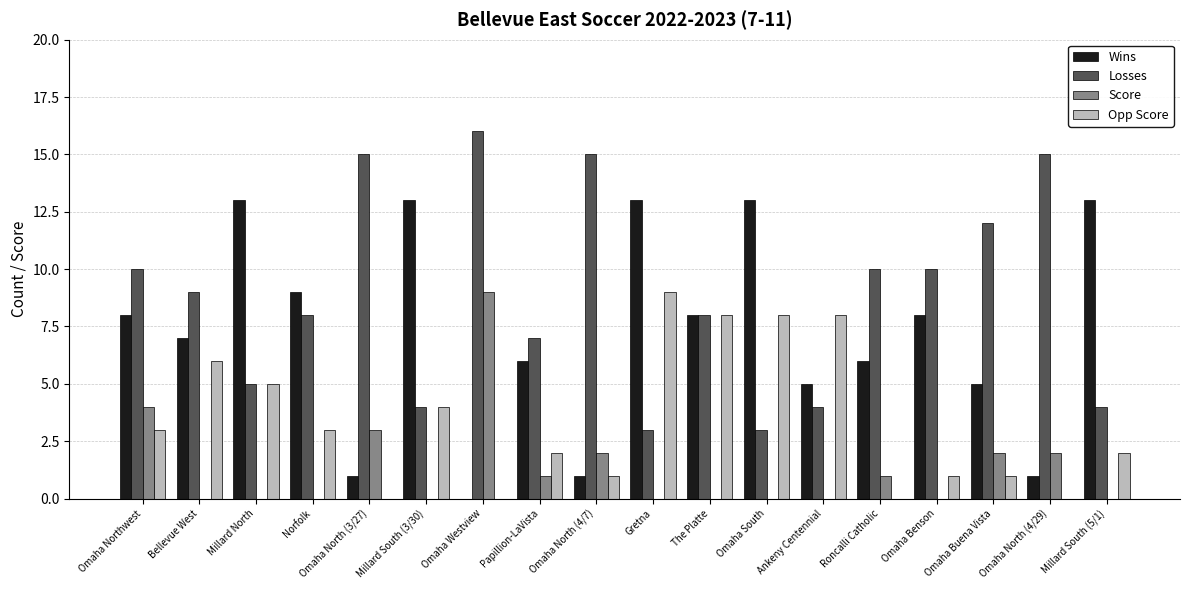

What is the sum of the Score values at Omaha Northwest and Roncalli Catholic?

5